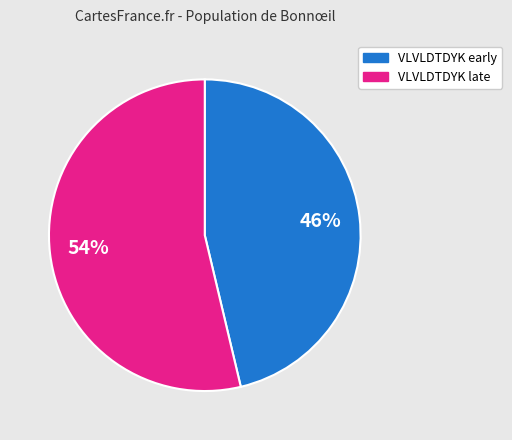

How many slices are in this pie chart?

2